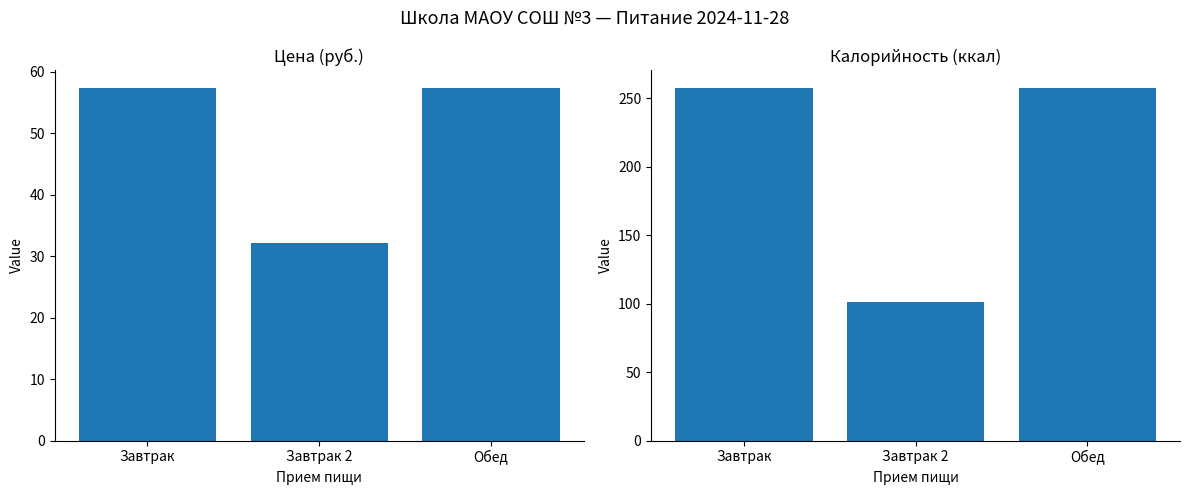

What is the greatest value displayed?

257.7